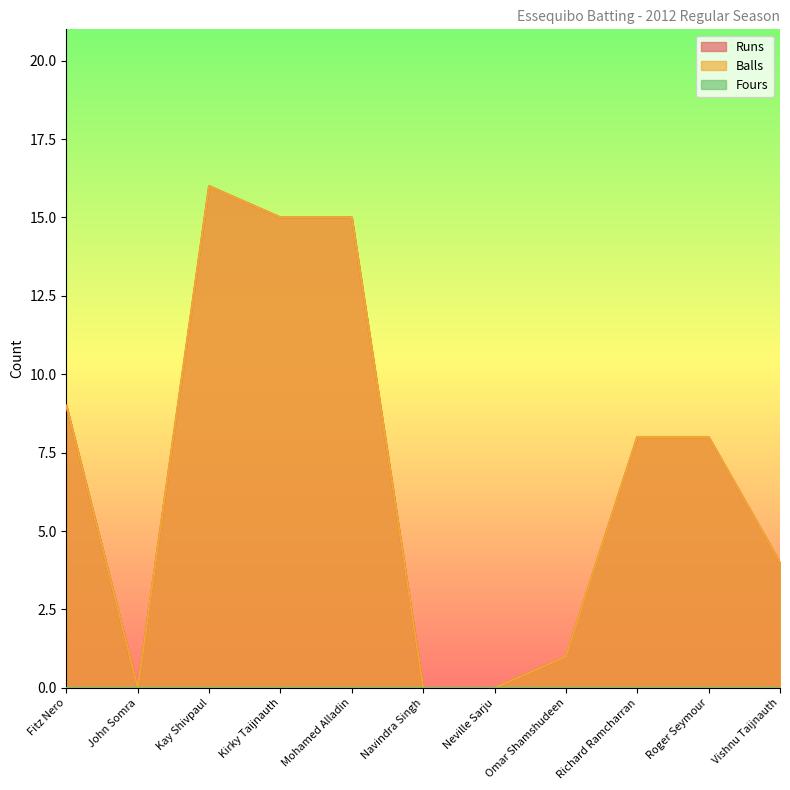

True or false: Runs and Balls intersect in this chart.

False